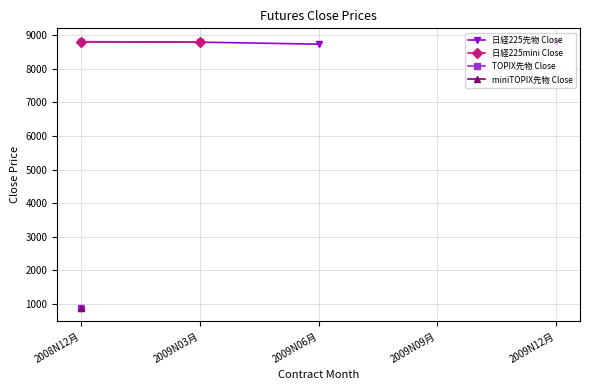

What is the label of the 1st point from the right?

2009N12月